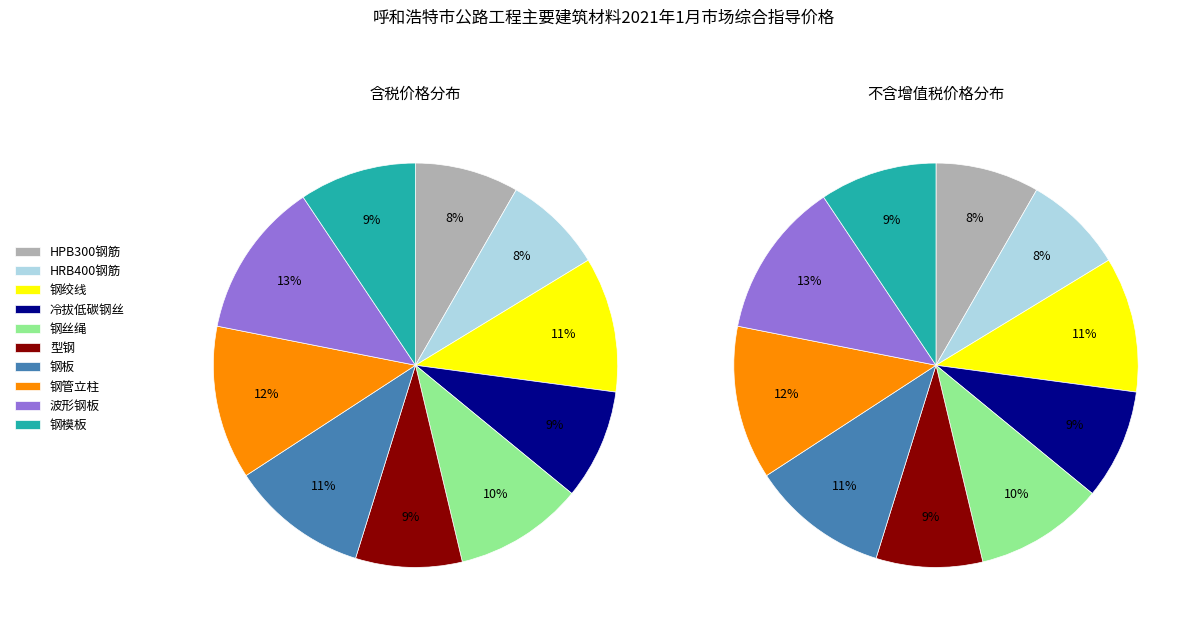

Is it true that 型钢 is 9% of the pie?

True